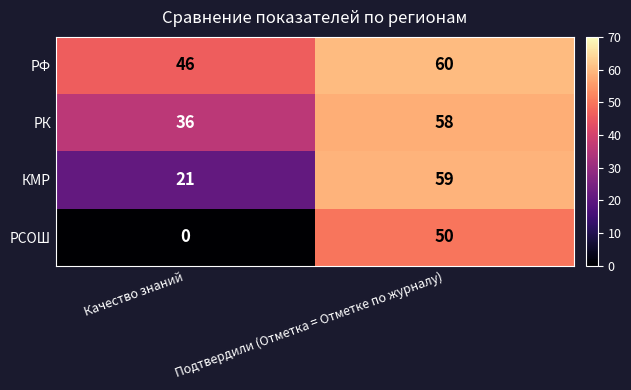

At which label is РК closest to 47?

Качество знаний